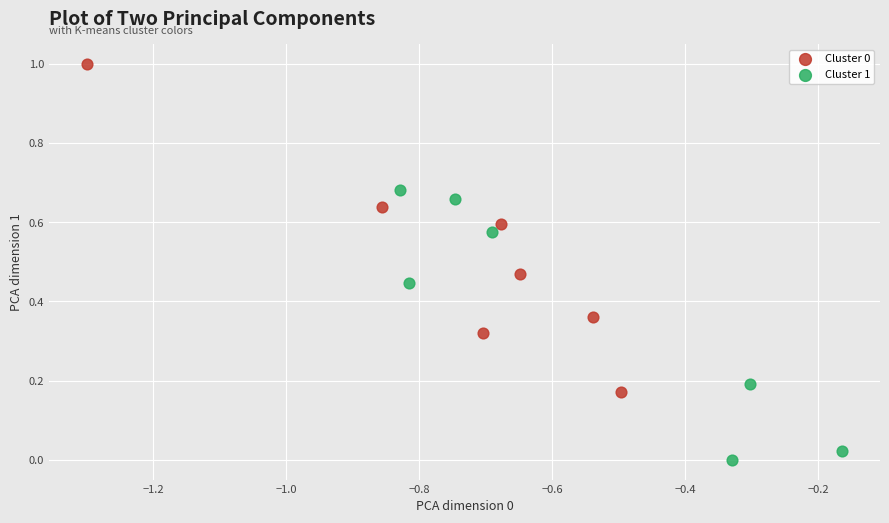

Which series contains the lowest Y value?

Cluster 1